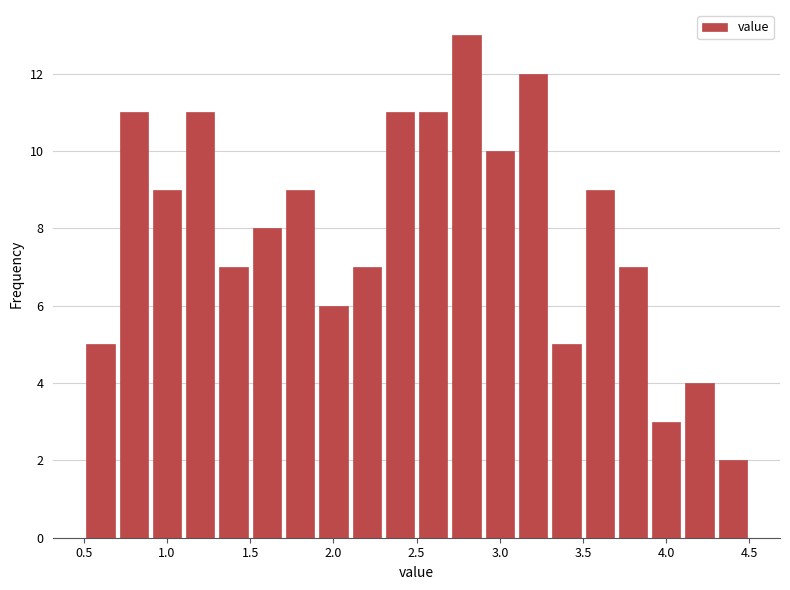

Reading left to right, transcribe this chart: for each bar, give the range it covers on the x-axis and its height. The values are not printed on the chart, so give them approximately, as read against the axis.

0.5 to 0.7: 5
0.7 to 0.9: 11
0.9 to 1.1: 9
1.1 to 1.3: 11
1.3 to 1.5: 7
1.5 to 1.7: 8
1.7 to 1.9: 9
1.9 to 2.1: 6
2.1 to 2.3: 7
2.3 to 2.5: 11
2.5 to 2.7: 11
2.7 to 2.9: 13
2.9 to 3.1: 10
3.1 to 3.3: 12
3.3 to 3.5: 5
3.5 to 3.7: 9
3.7 to 3.9: 7
3.9 to 4.1: 3
4.1 to 4.3: 4
4.3 to 4.5: 2